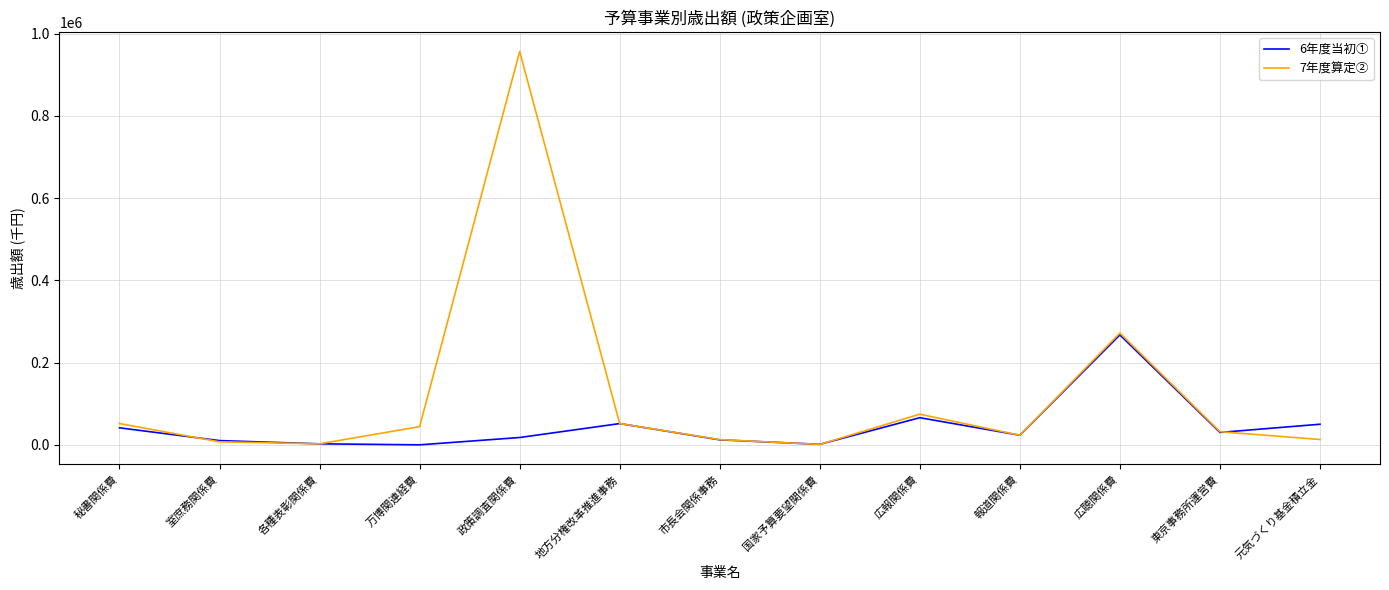

True or false: 7年度算定② has more than 0 points higher than both neighbors.

True